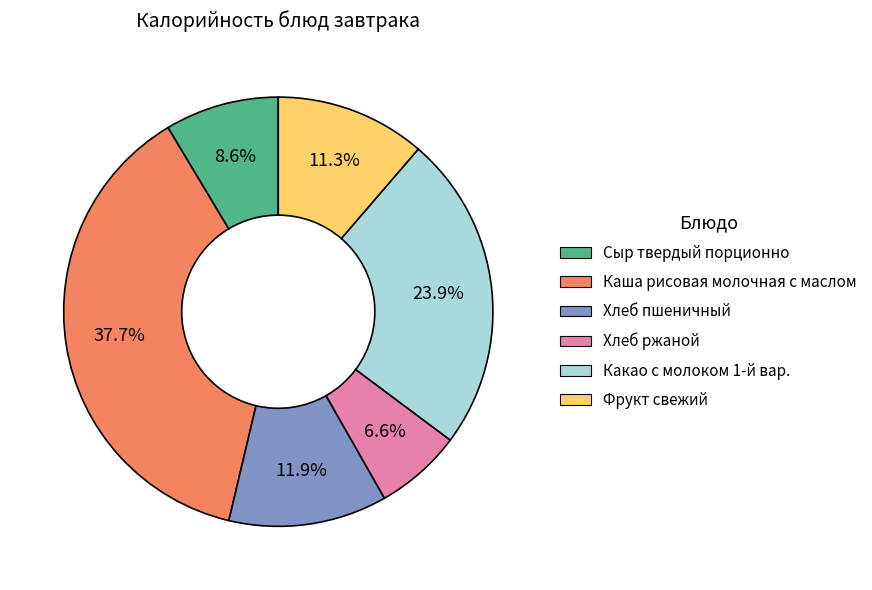

To the nearest percent, what is the difference between the Сыр твердый порционно and Хлеб ржаной slice percentages?

2%